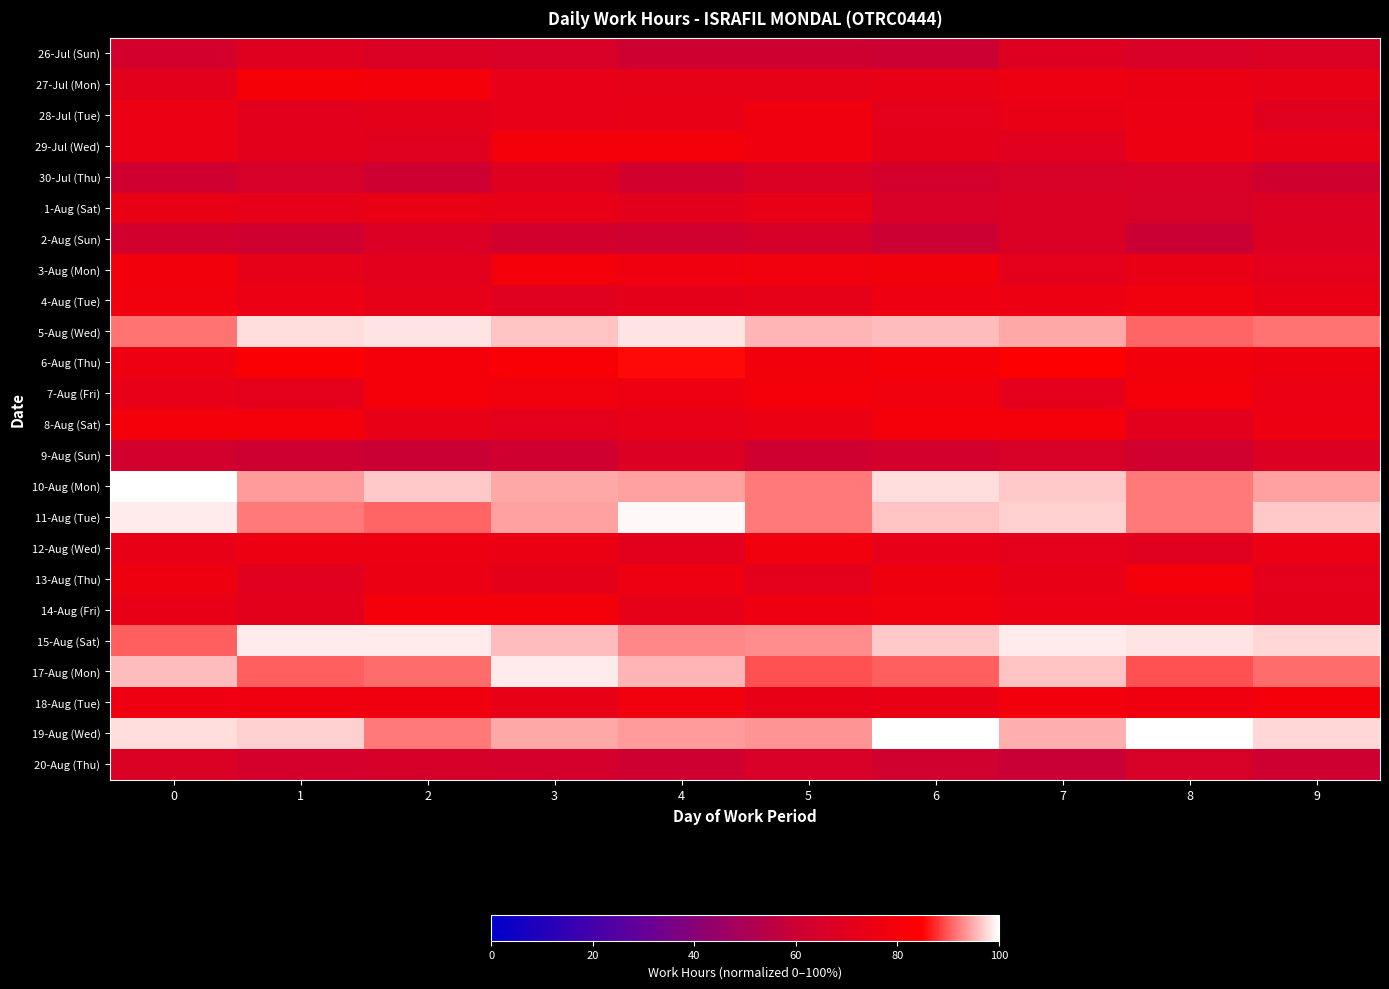

How many categories are shown in the chart?

10